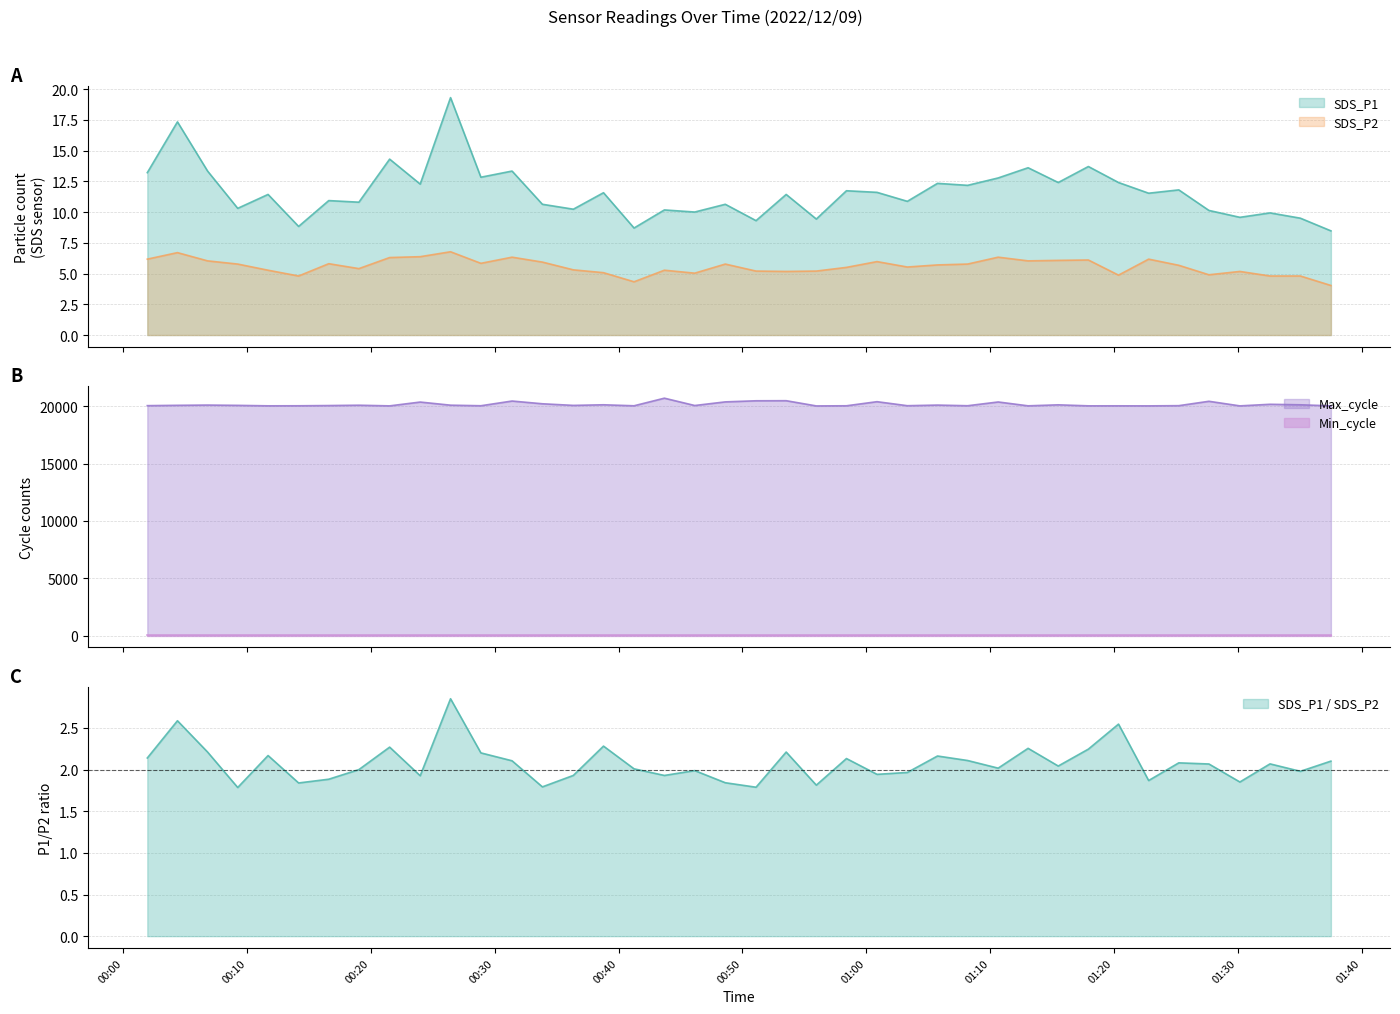

At which label does SDS_P1 reach its peak?

2022/12/09 00:26:26